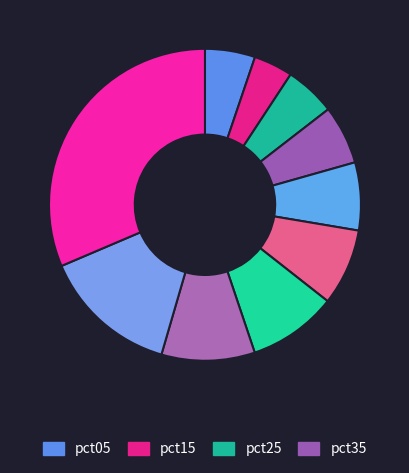

To the nearest percent, what is the difference between the largest and smallest slice percentages?

27%